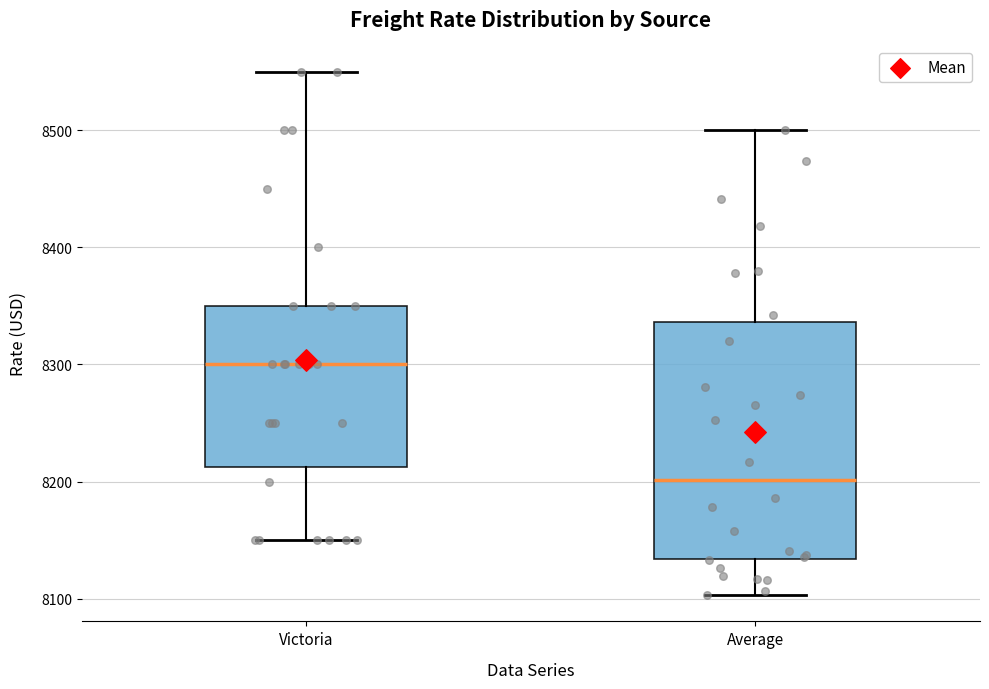

Reading left to right, transcribe this box plot: for each box, give where its median line is, the range the box spans, and where its two whiskers end, as read against the y-axis. The values are not printed on the chart, so give them approximately, as read against the axis.

Victoria: median 8300, box 8210 to 8350, whiskers 8150 to 8550
Average: median 8200, box 8130 to 8340, whiskers 8100 to 8500